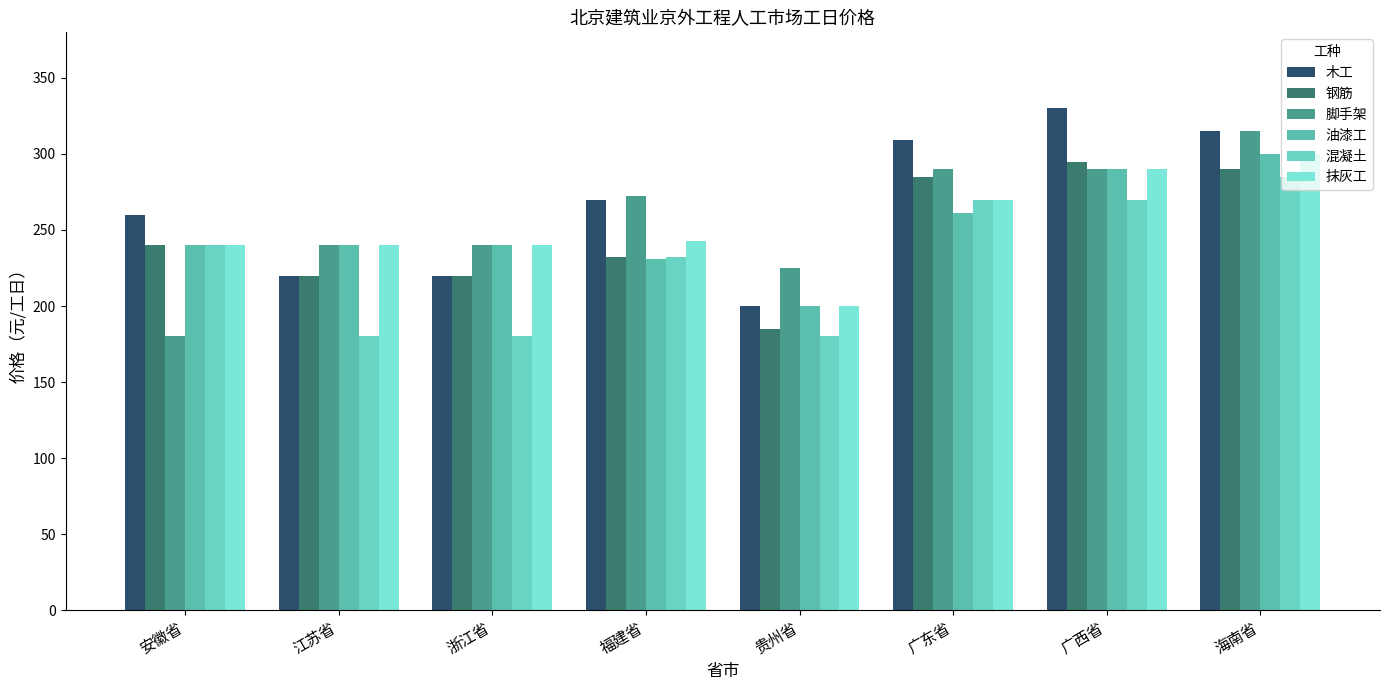

True or false: 钢筋 has a value of 295.0 at 广西省.

True